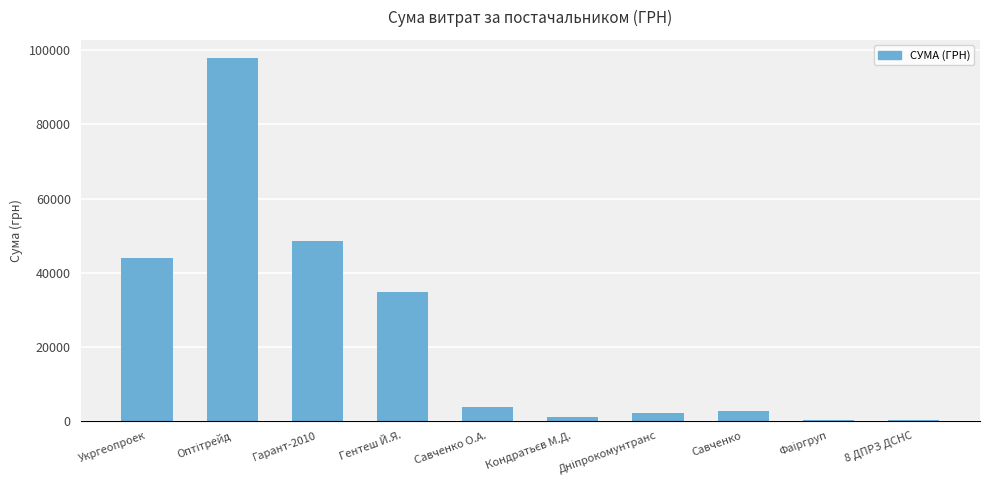

What is the difference between the maximum and minimum values?

97564.8